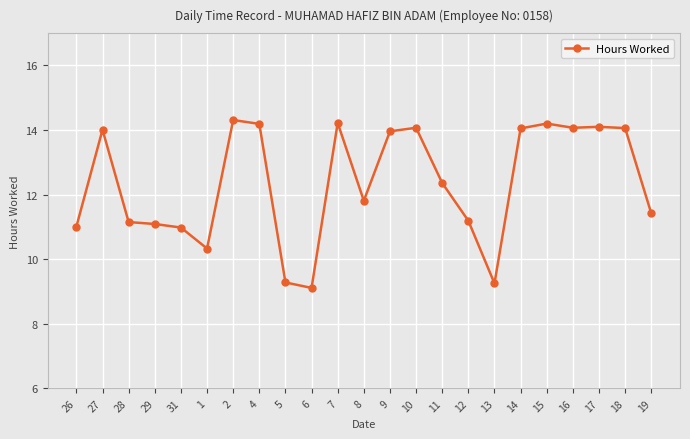

True or false: there are more than 1 points higher than both neighbors.

True